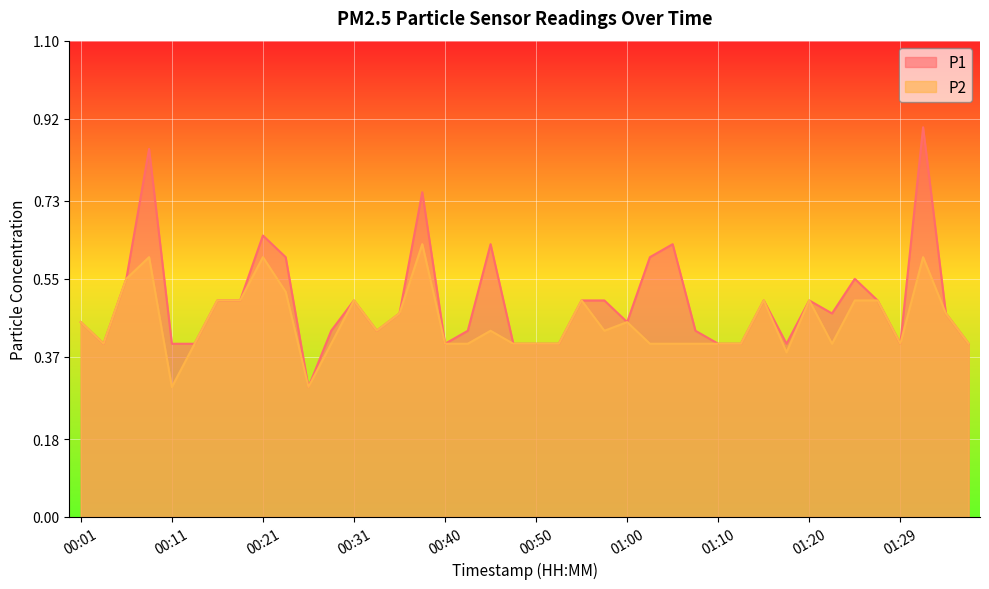

Rank the series by their average value, from lowest to highest.

P2, P1